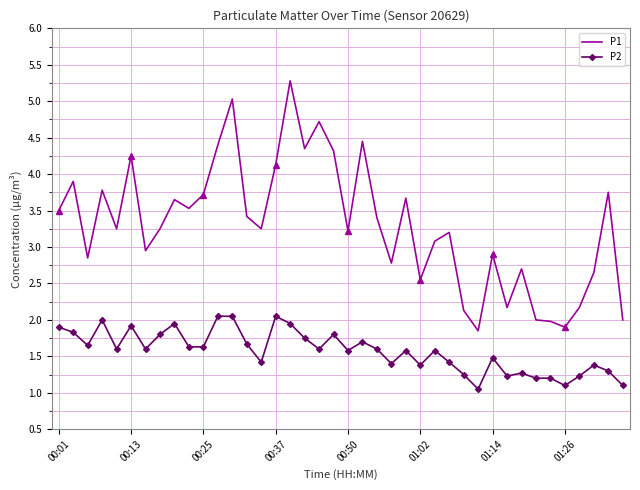

Rank the series by their average value, from highest to lowest.

P1, P2